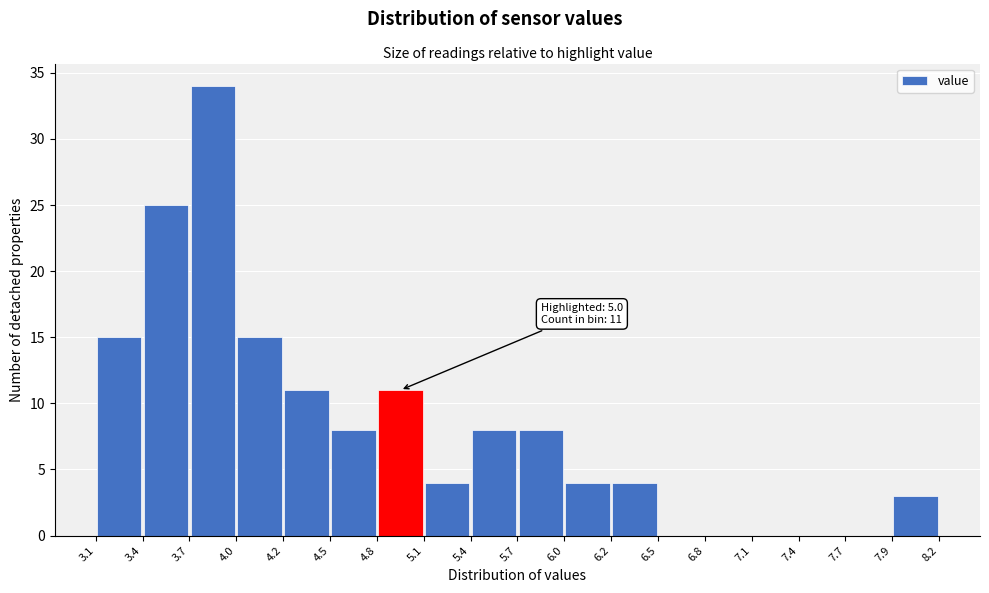

Which range on the x-axis has the tallest bar?

3.7 to 4.0